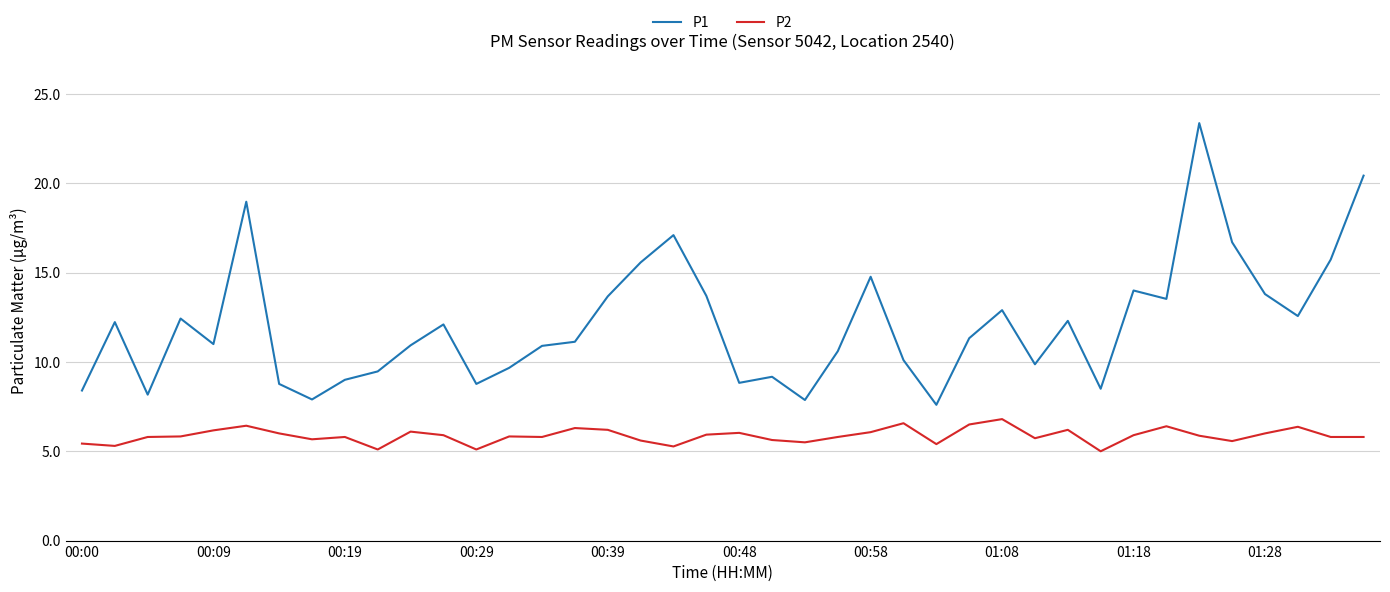

What is the difference between the maximum and minimum values in the P2 series?

1.8